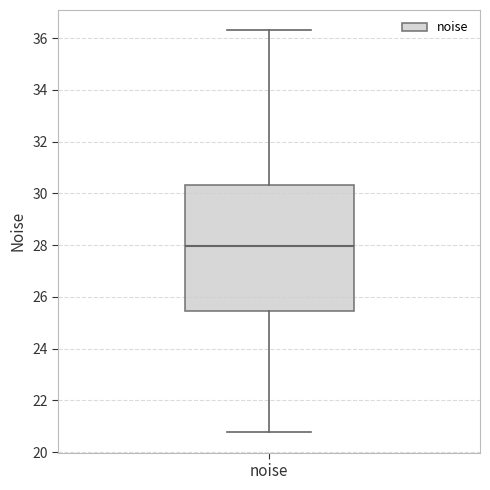

Where does the lower whisker of the box for noise end on the y-axis? The values are not printed on the chart, so give them approximately, as read against the axis.

20.8